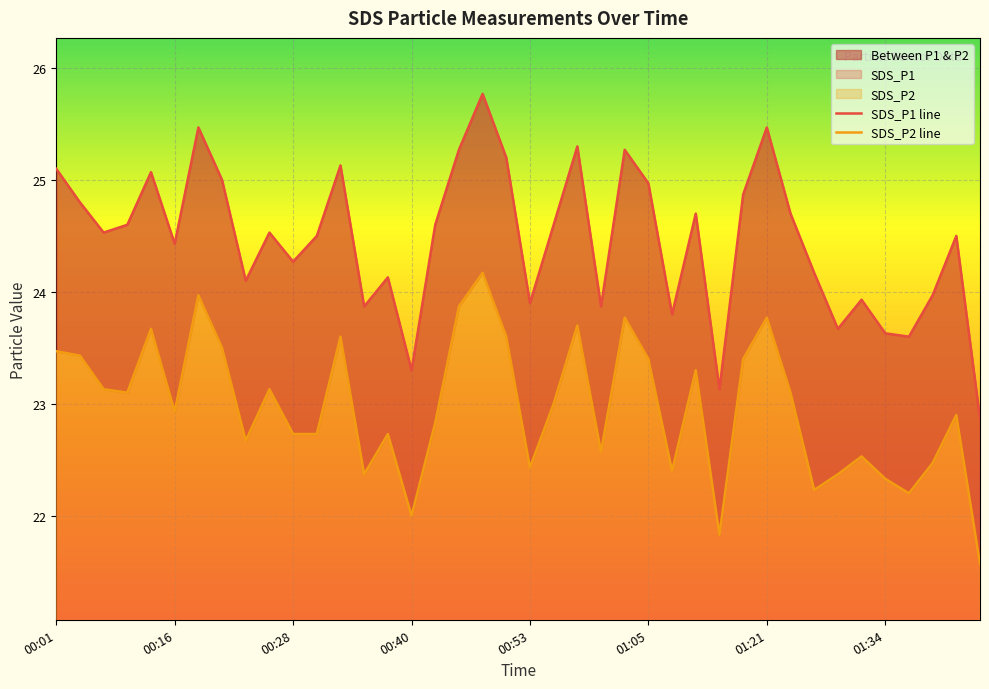

Count the number of data series in this chart.

2